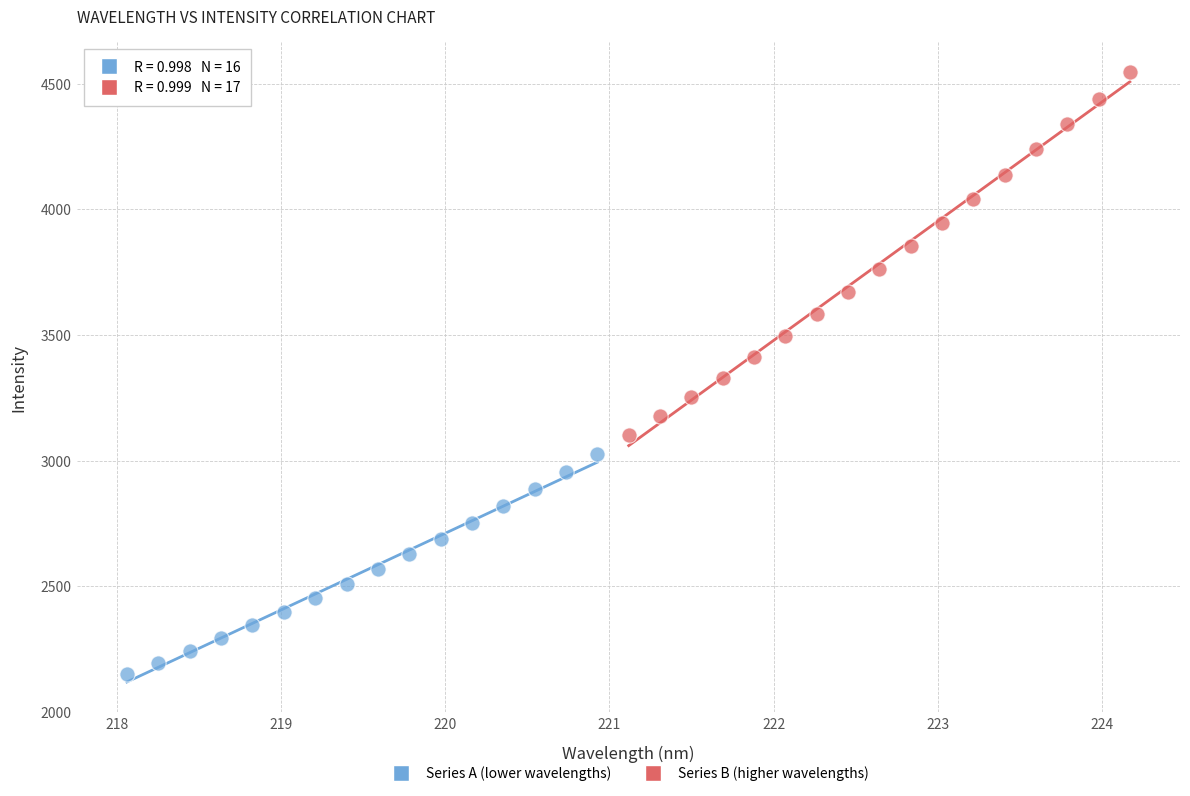

Which series reaches the minimum Y coordinate?

Series A (lower wavelengths)